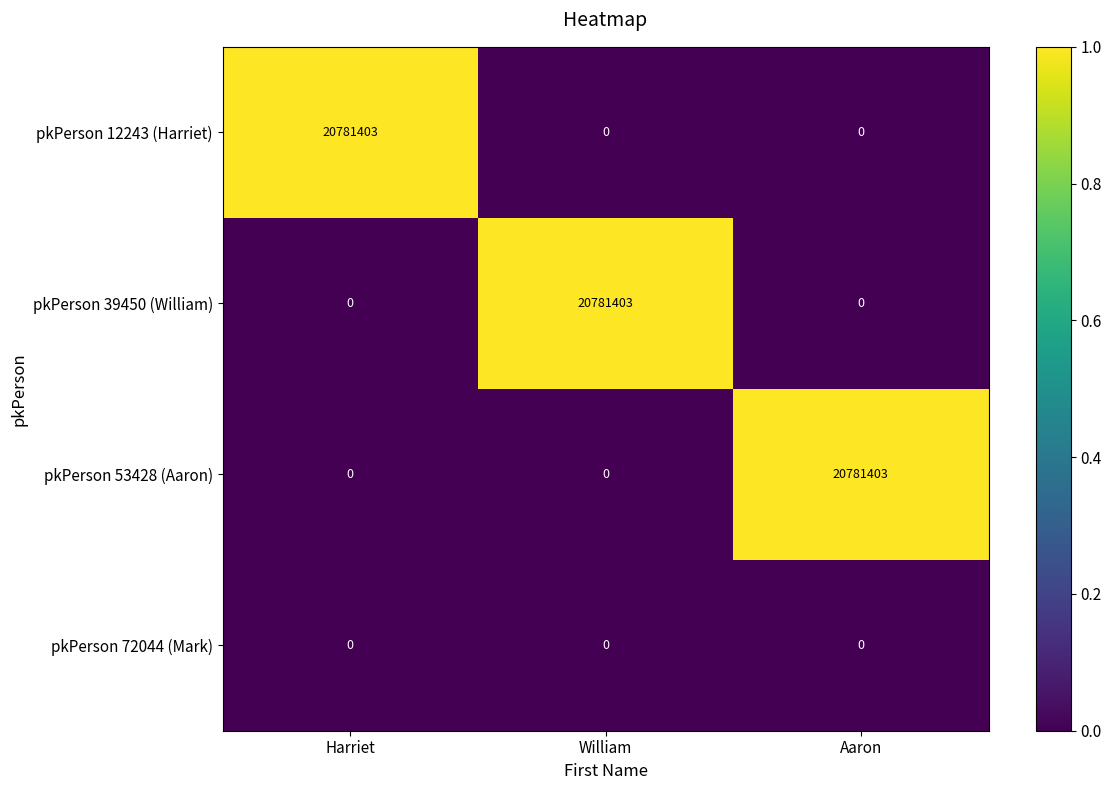

How many categories are shown in the chart?

3